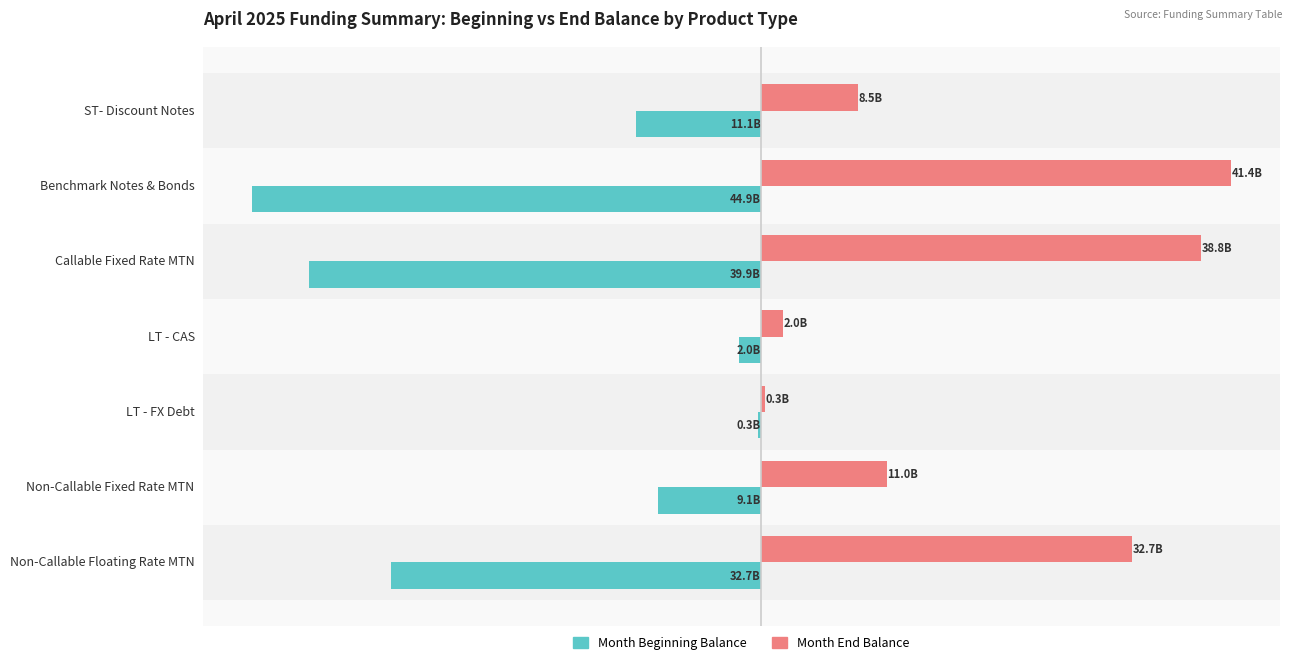

What are all the series names shown in the legend?

Month Beginning Balance, Month End Balance